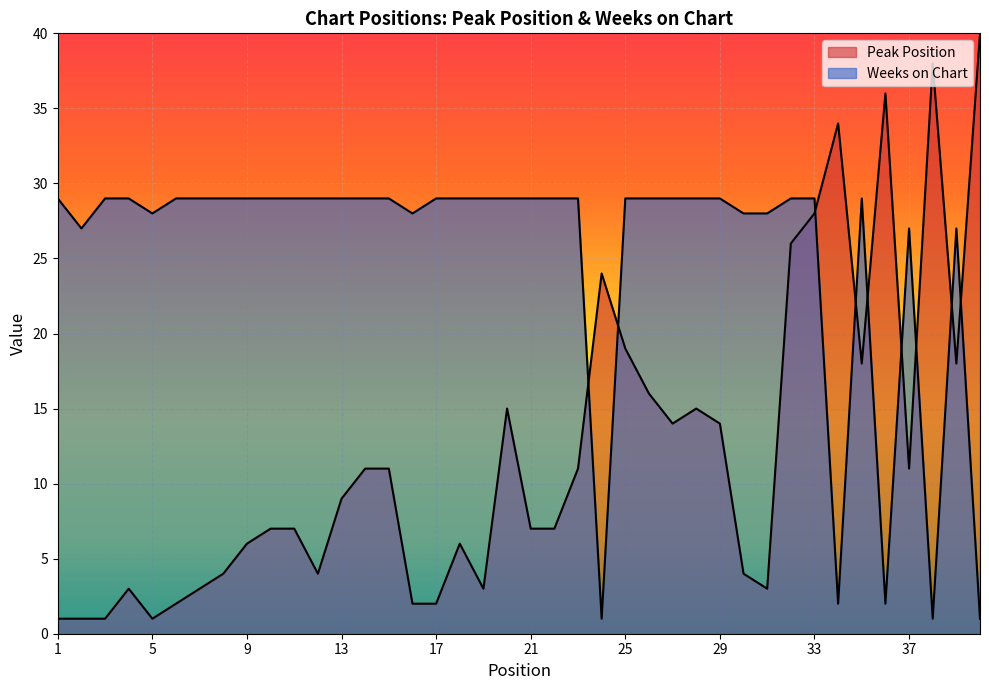

Reading right to left, transcribe all the data shown in this chart.

Peak Position: 40	18	38	11	36	18	34	28	26	3	4	14	15	14	16	19	24	11	7	7	15	3	6	2	2	11	11	9	4	7	7	6	4	3	2	1	3	1	1	1
Weeks on Chart: 1	27	1	27	2	29	2	29	29	28	28	29	29	29	29	29	1	29	29	29	29	29	29	29	28	29	29	29	29	29	29	29	29	29	29	28	29	29	27	29